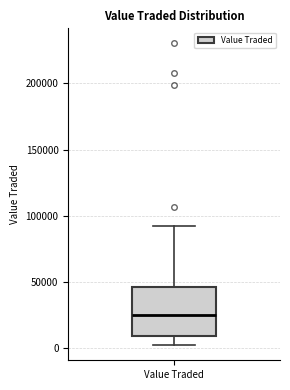

Read this box plot against the y-axis: the position of the median line, the range covered by the box, and the ends of both whiskers. The values are not printed on the chart, so give them approximately, as read against the axis.

median 25000, box 10000 to 45000, whiskers 0 to 90000